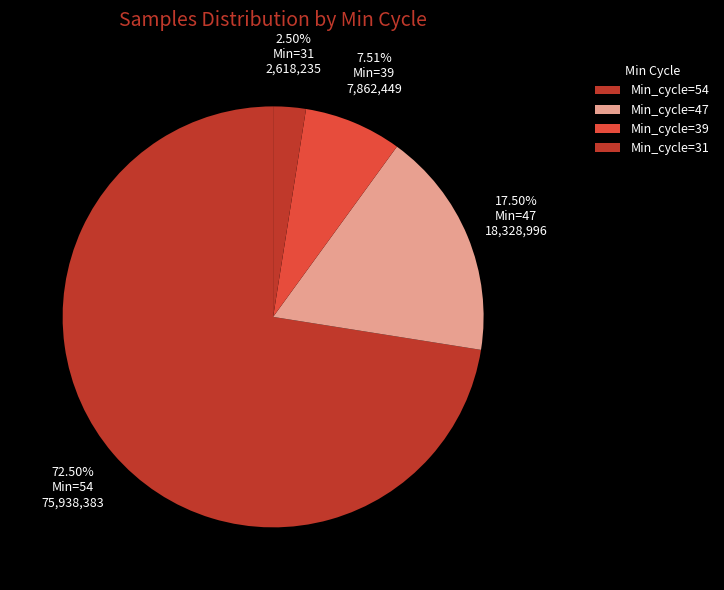

How many segments does this pie chart have?

4